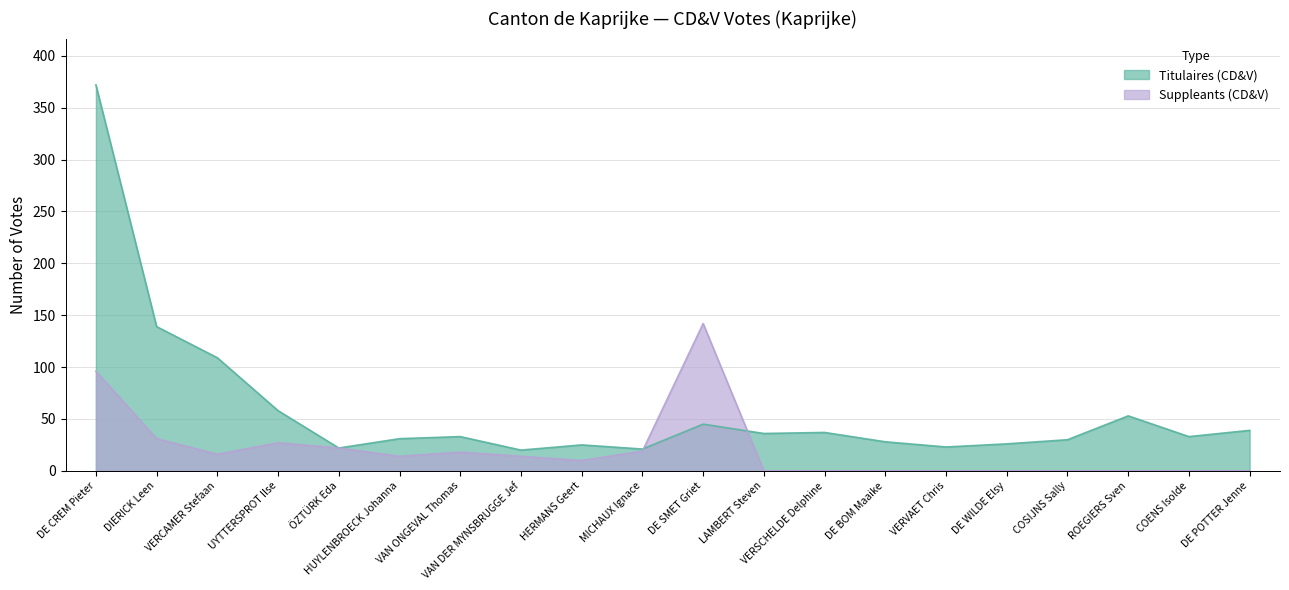

True or false: Suppleants (CD&V) and Titulaires (CD&V) intersect in this chart.

True